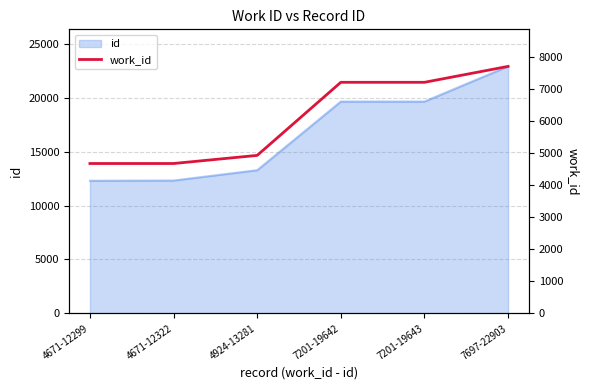

Between 4671-12299 and 4671-12322, which is larger?

4671-12299